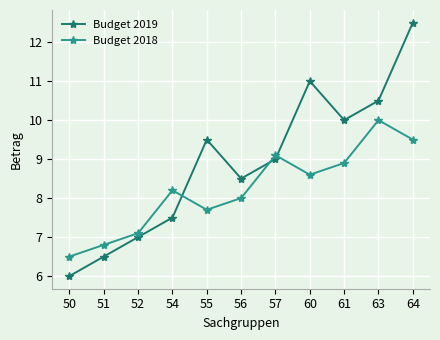

What is the smallest value displayed?

6.0